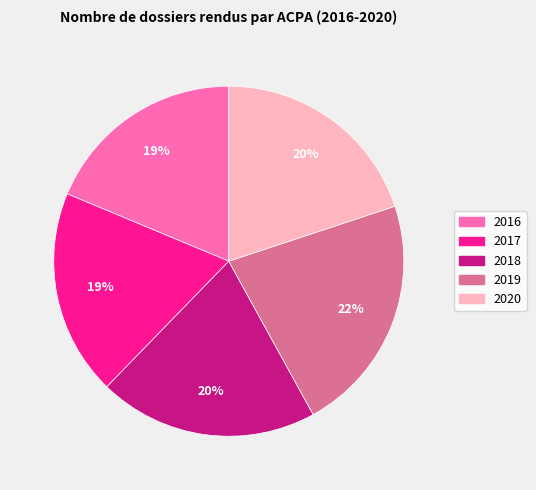

What percentage is the 2016 slice, to the nearest percent?

19%